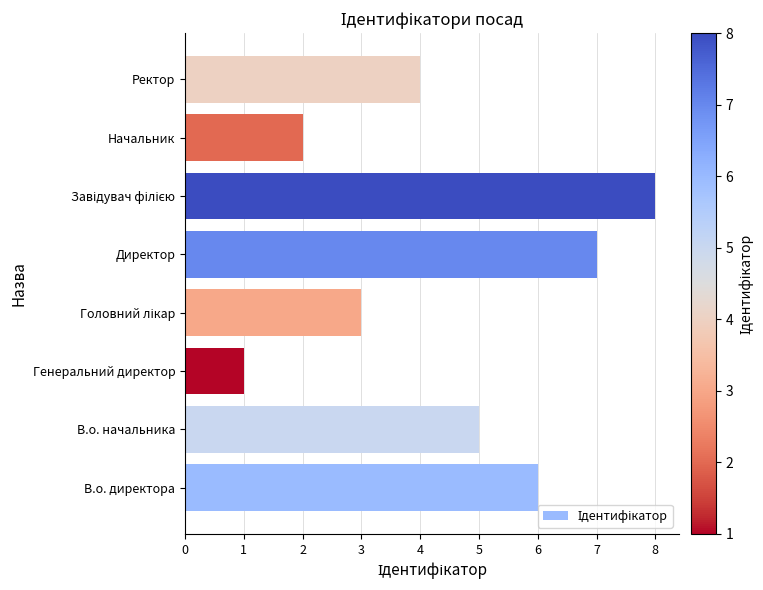

Count the number of data series in this chart.

1